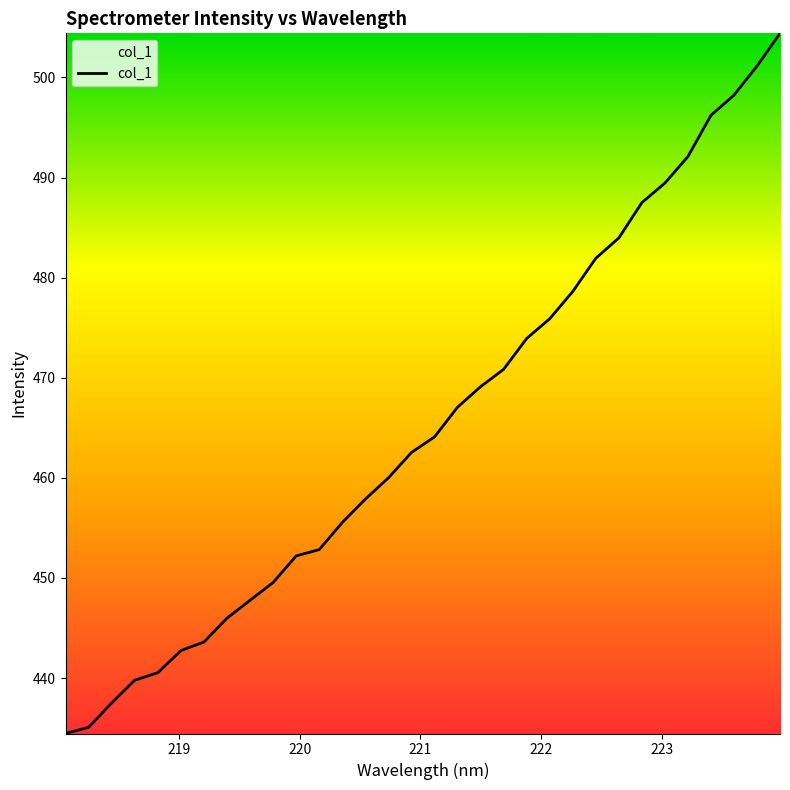

Does the chart have visible grid lines?

No